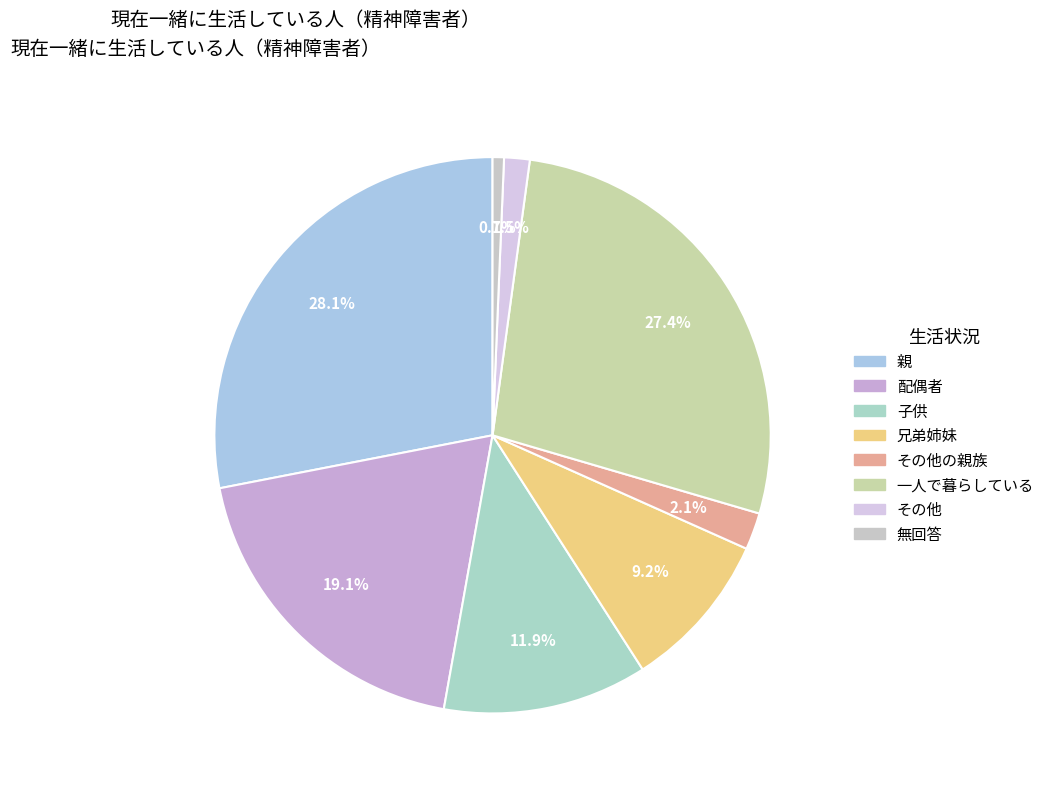

Approximately how many times larger is the value at 兄弟姉妹 compared to 一人で暮らしている?

0.3